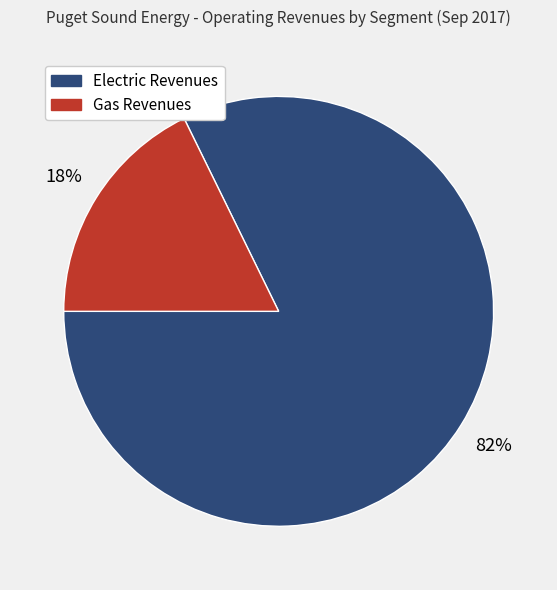

True or false: Gas Revenues accounts for 18% of the total.

True